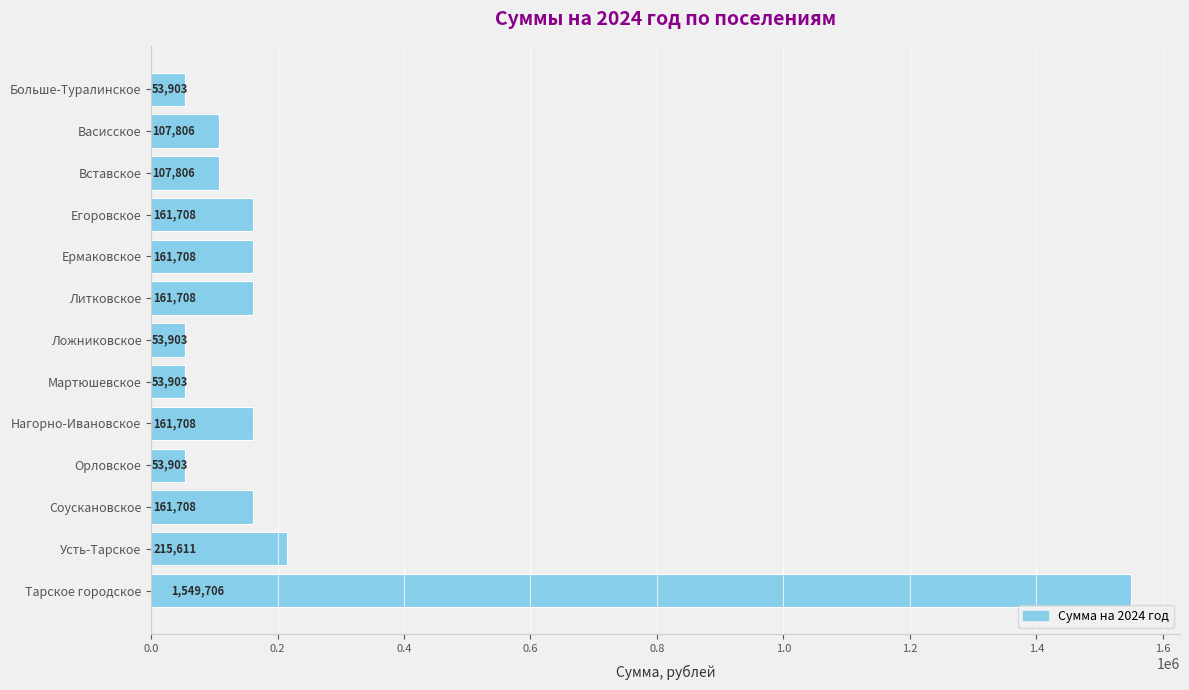

The value at Тарское городское is 1549705.5. True or false?

True